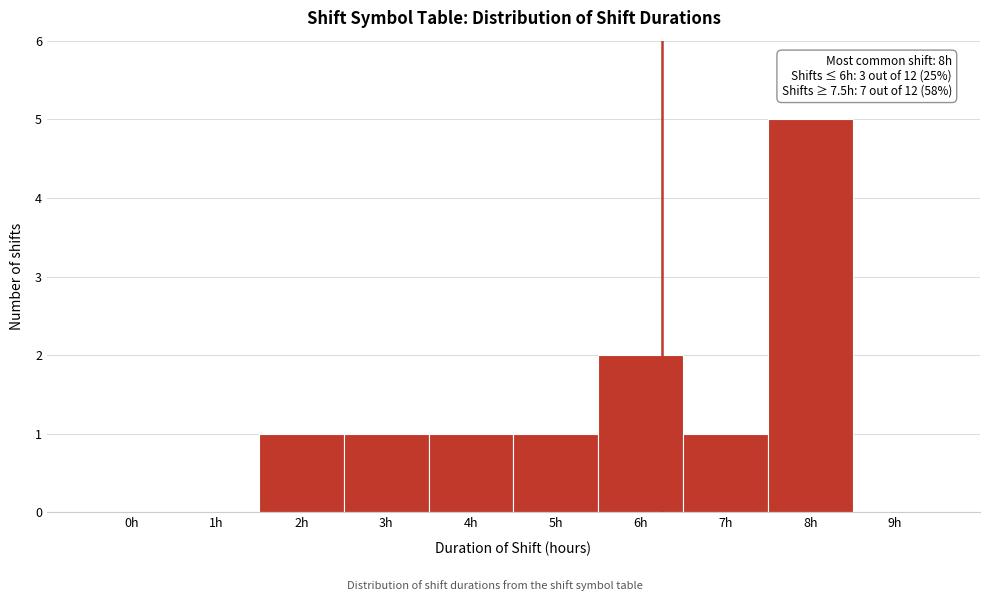

Reading left to right, what are all the values shown in this chart?

0h=0	1h=0	2h=1	3h=1	4h=1	5h=1	6h=2	7h=1	8h=5	9h=0